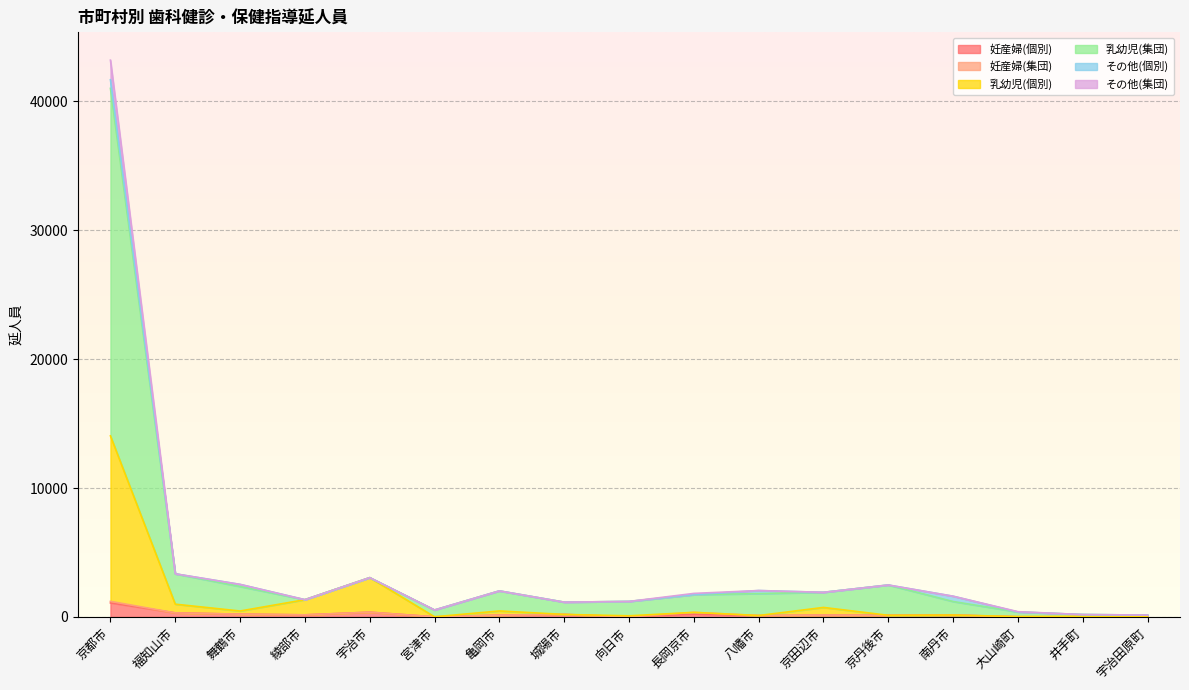

At which label does 妊産婦(個別) first exceed 138?

京都市